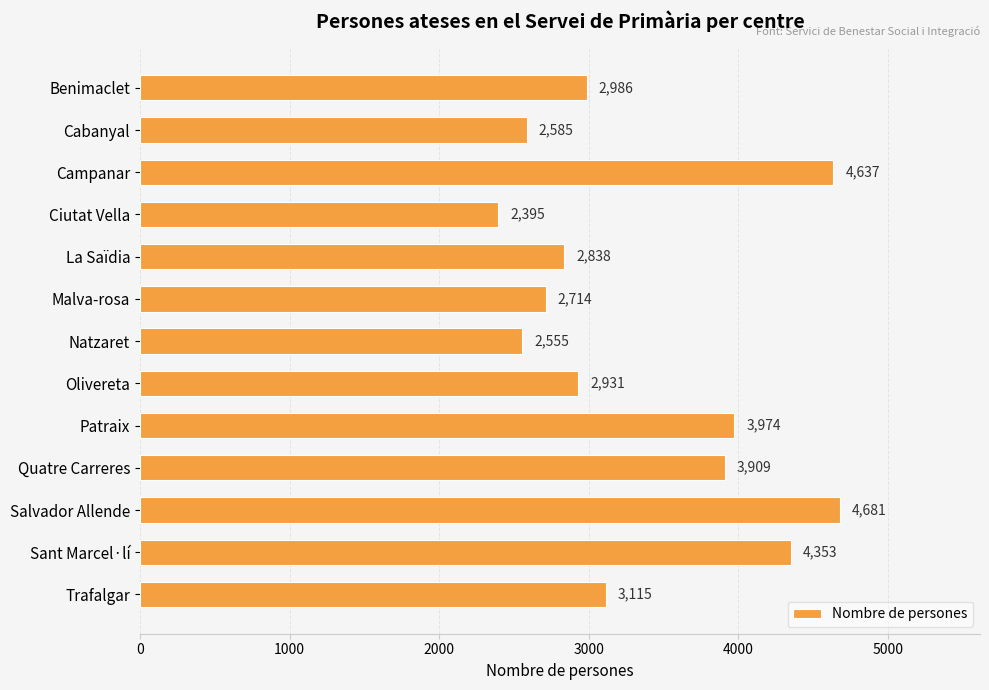

At which label is the value closest to 3538?

Quatre Carreres